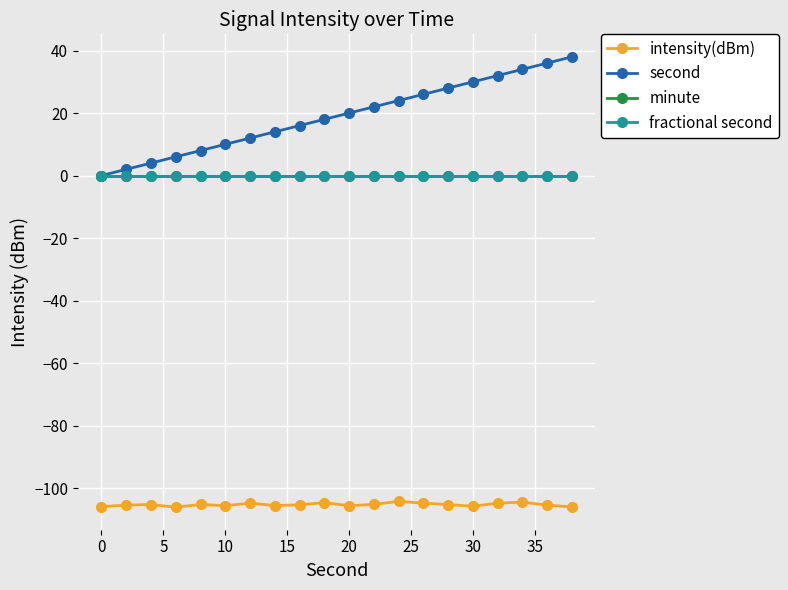

Is this an area chart (filled region under the line)?

No